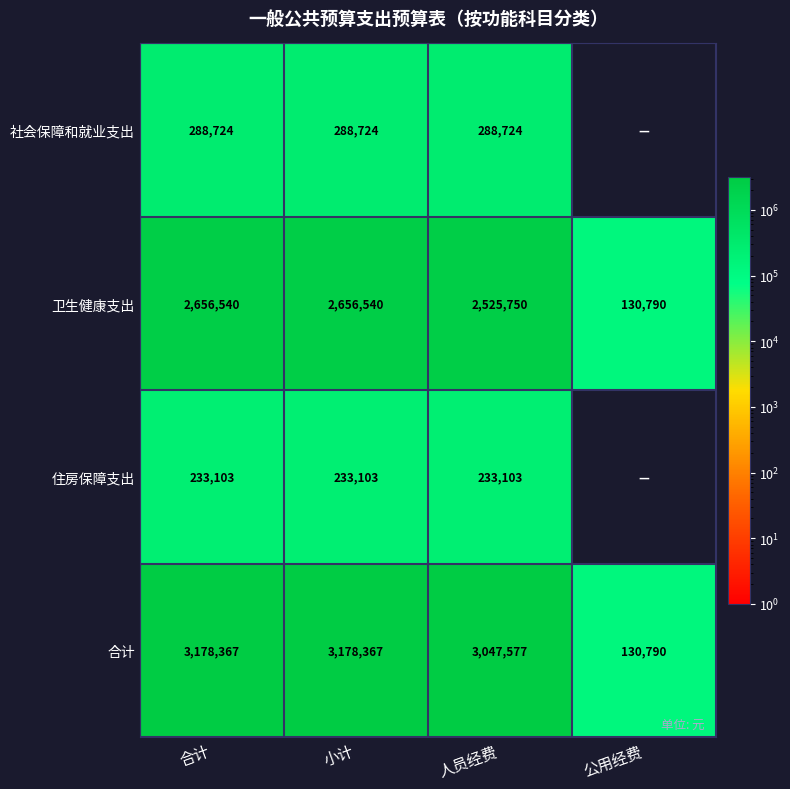

Read the 卫生健康支出 value at 合计.

2656540